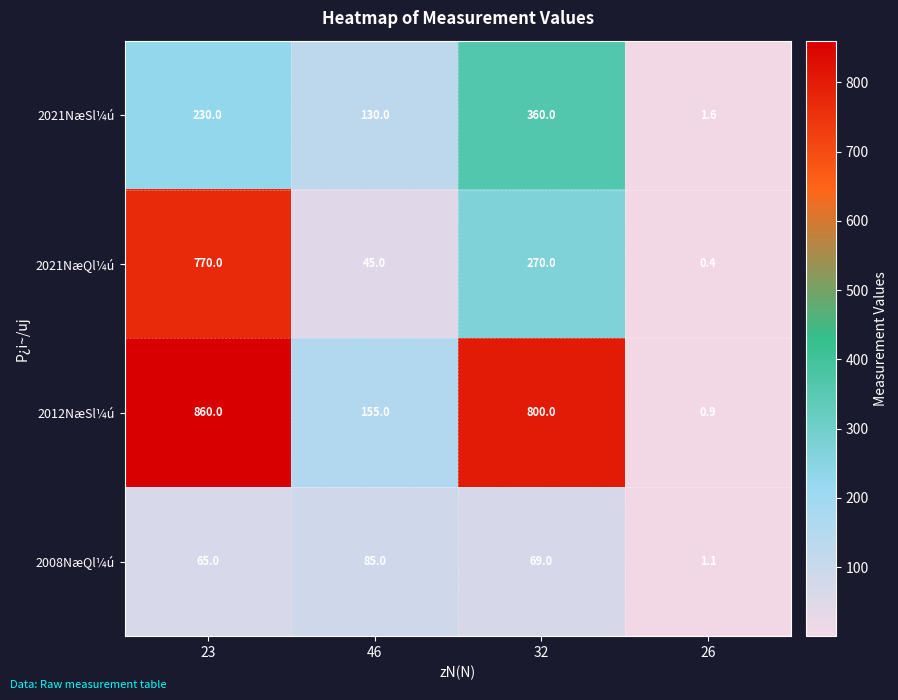

Rank the categories by 2012NæSl¼ú value from lowest to highest.

26, 46, 32, 23